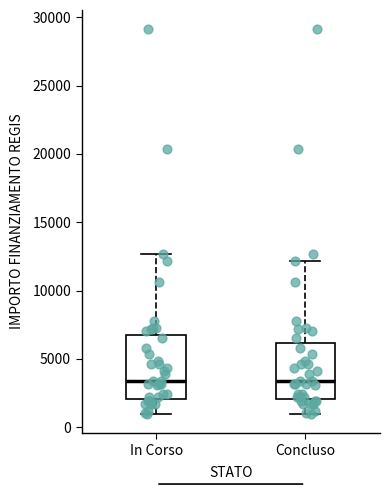

Reading left to right, read every box against the y-axis: the position of its median line, the range the box covers, and the ends of its whiskers. The values are not printed on the chart, so give them approximately, as read against the axis.

In Corso: median 3500, box 2000 to 7000, whiskers 1000 to 12500
Concluso: median 3500, box 2000 to 6000, whiskers 1000 to 12000